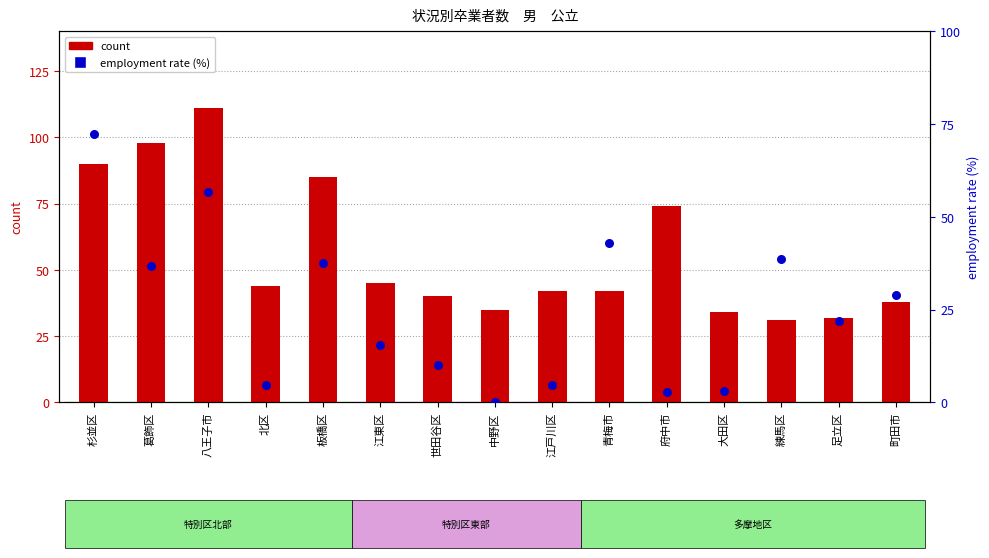

Which series has the largest total across all categories?

count